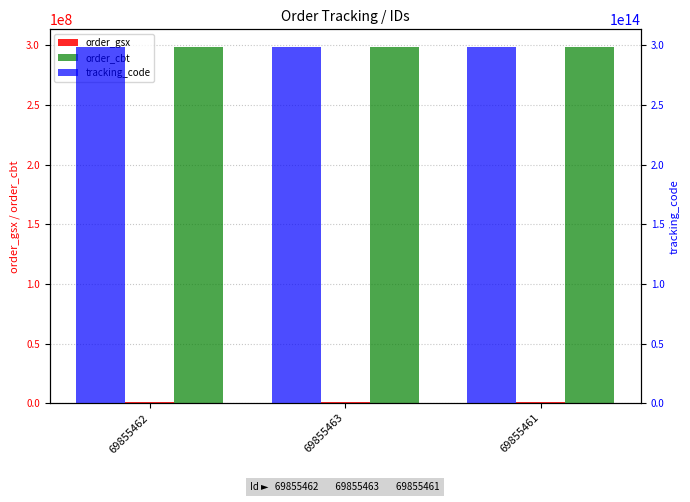

Is it true that tracking_code equals 175915743253203 at 69855462?

False